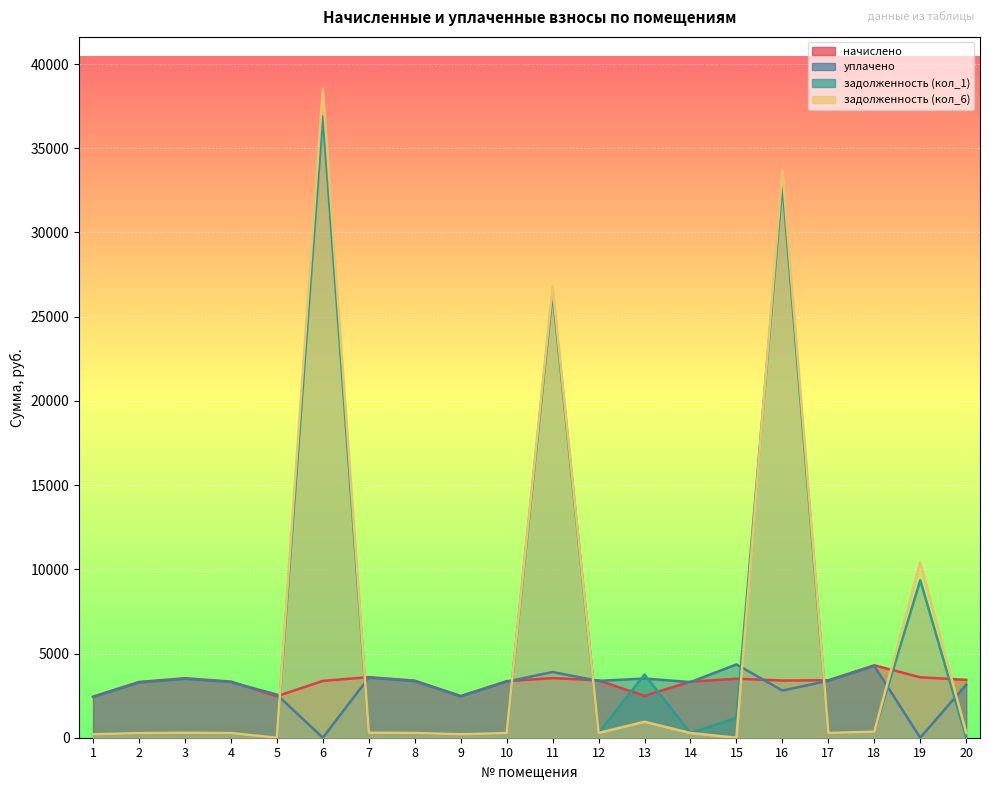

Where is the first local minimum for задолженность (кол_1)?

5